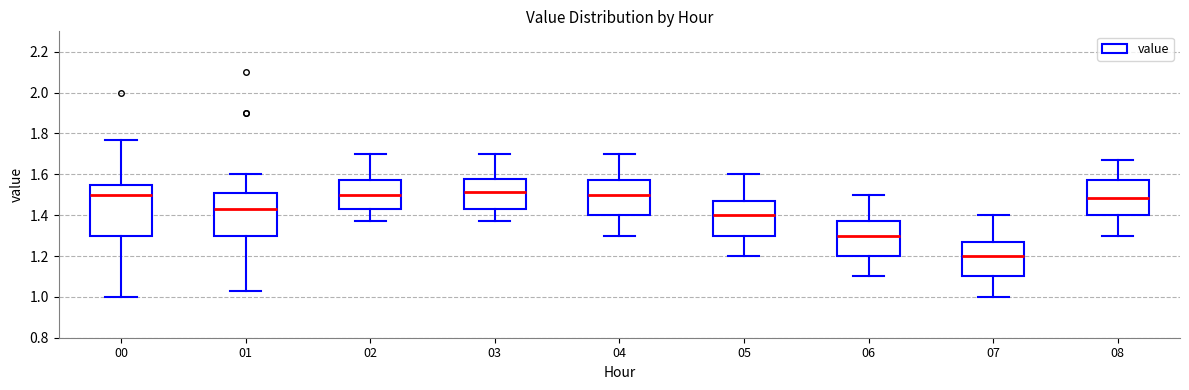

Which box is the tallest, from its lower edge to its upper edge?

00